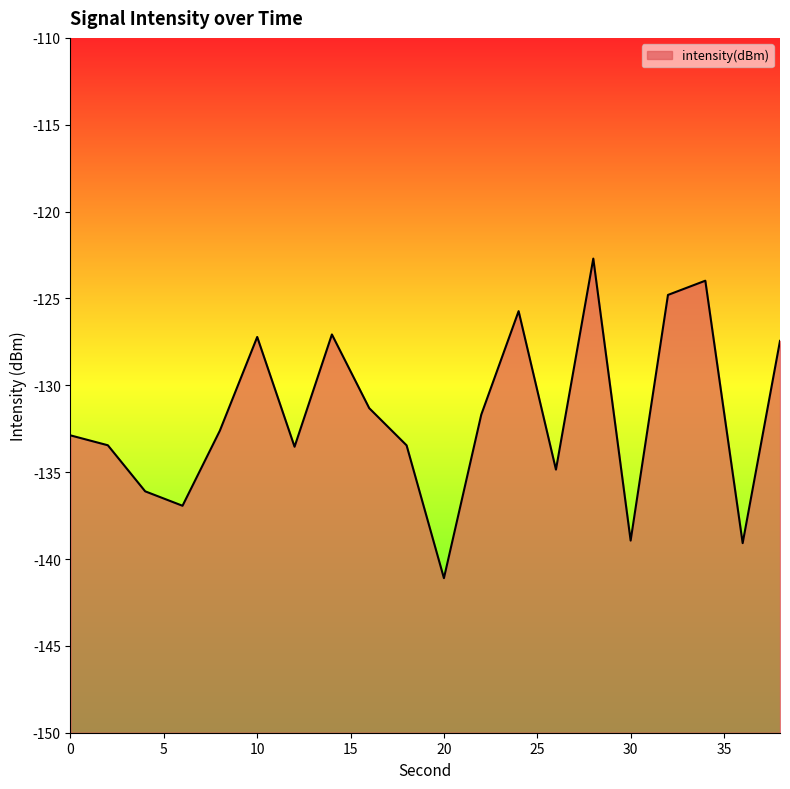

Reading left to right, list all the values displayed in this chart.

0=-132.9	2=-133.5	4=-136.1	6=-136.9	8=-132.6	10=-127.2	12=-133.5	14=-127.1	16=-131.3	18=-133.5	20=-141.1	22=-131.7	24=-125.7	26=-134.9	28=-122.7	30=-138.9	32=-124.8	34=-124.0	36=-139.1	38=-127.4